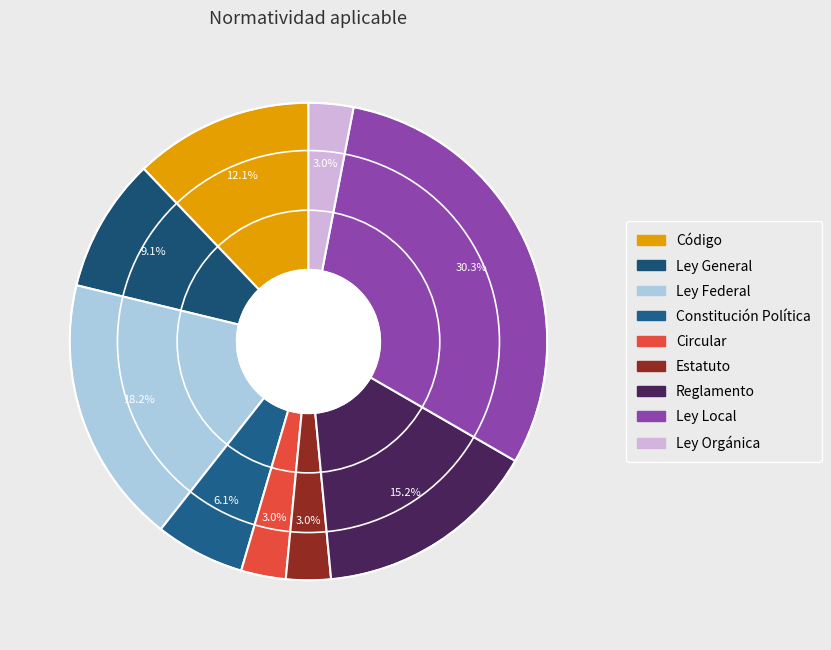

To the nearest percent, what is the combined percentage of Reglamento and Ley Federal?

33%